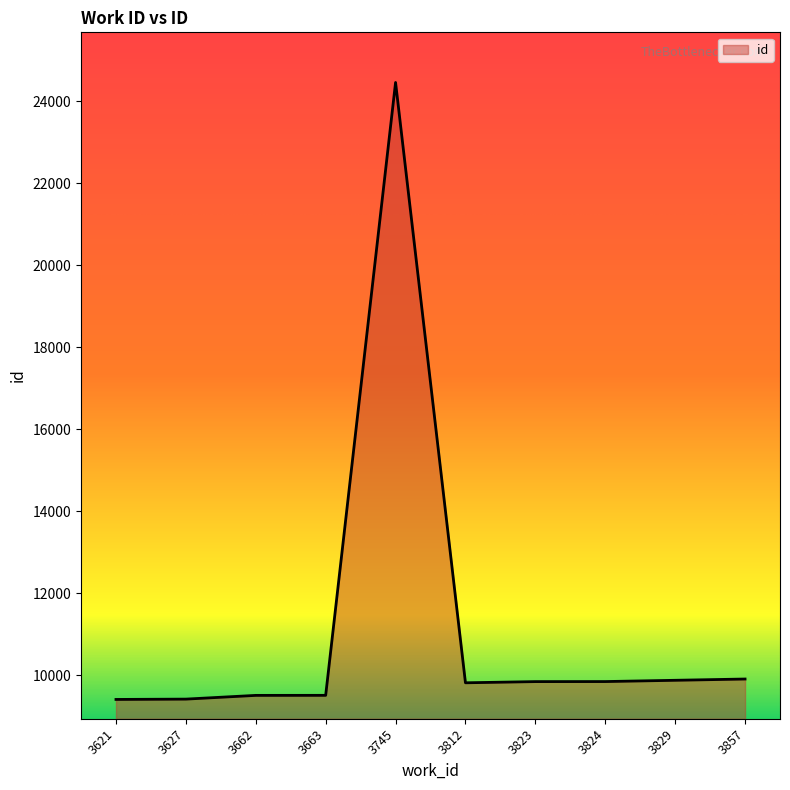

Which label corresponds to the largest value in the chart?

3745